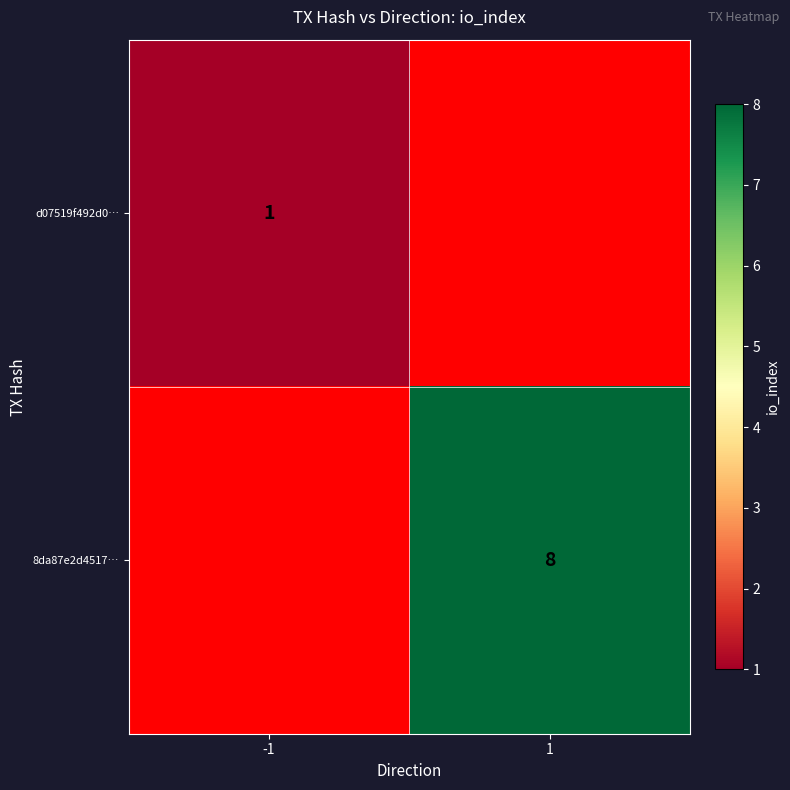

What is the greatest value displayed?

8.0